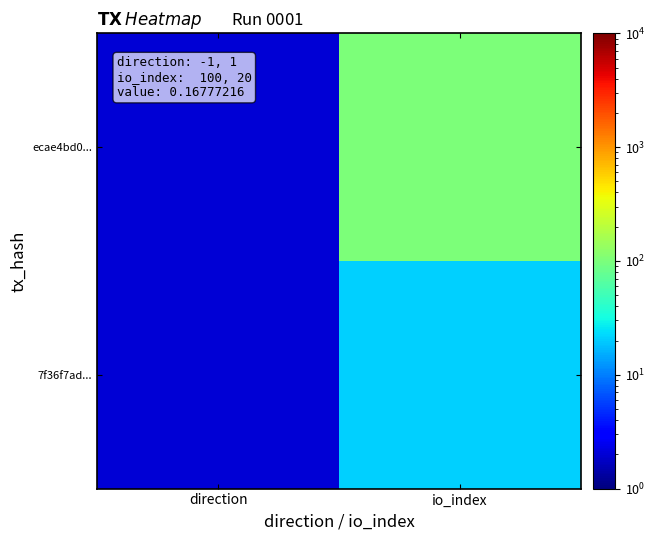

Which has a higher value, io_index or direction?

io_index